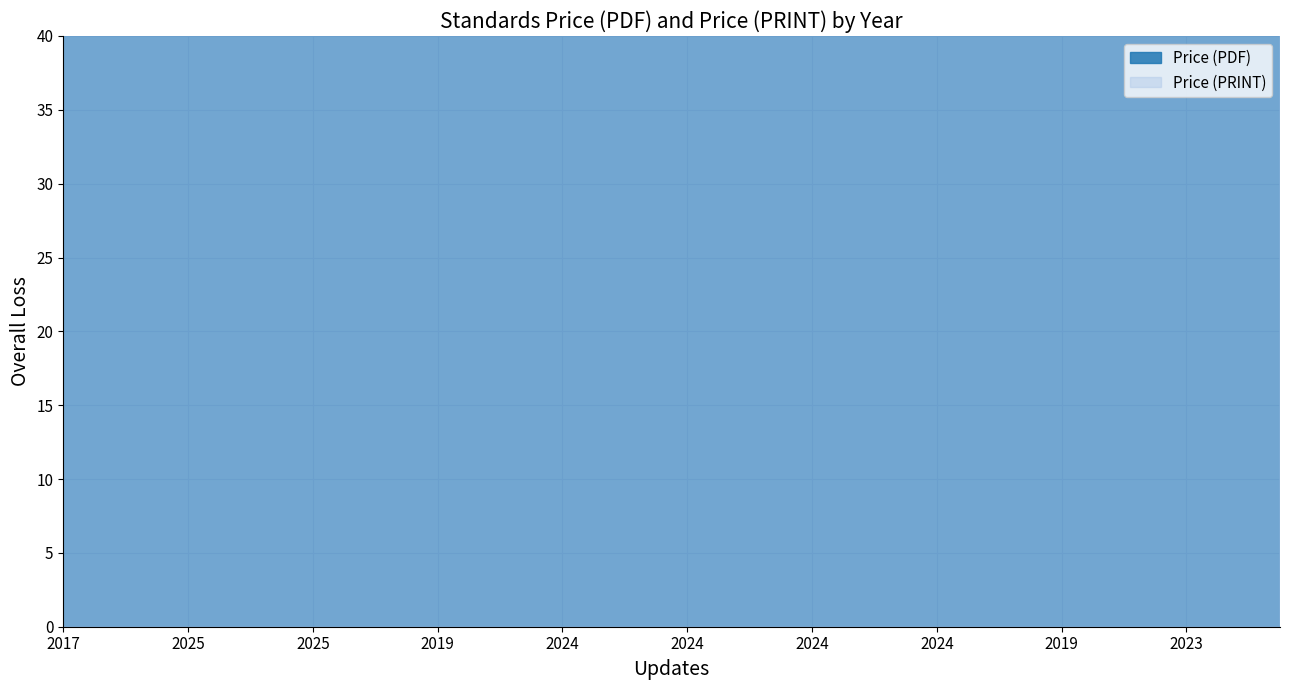

Rank the series at 2024 from highest to lowest value.

Price (PDF), Price (PRINT)